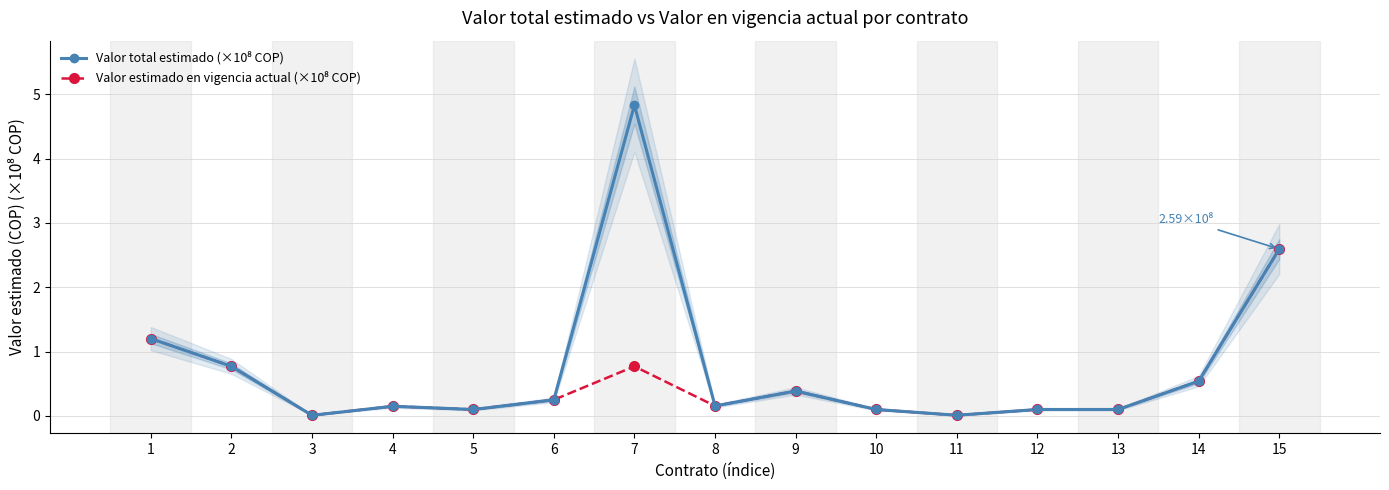

Is the value of Valor estimado en vigencia actual (×10⁸ COP) at 6 greater than the value of Valor total estimado (×10⁸ COP) at 3?

Yes